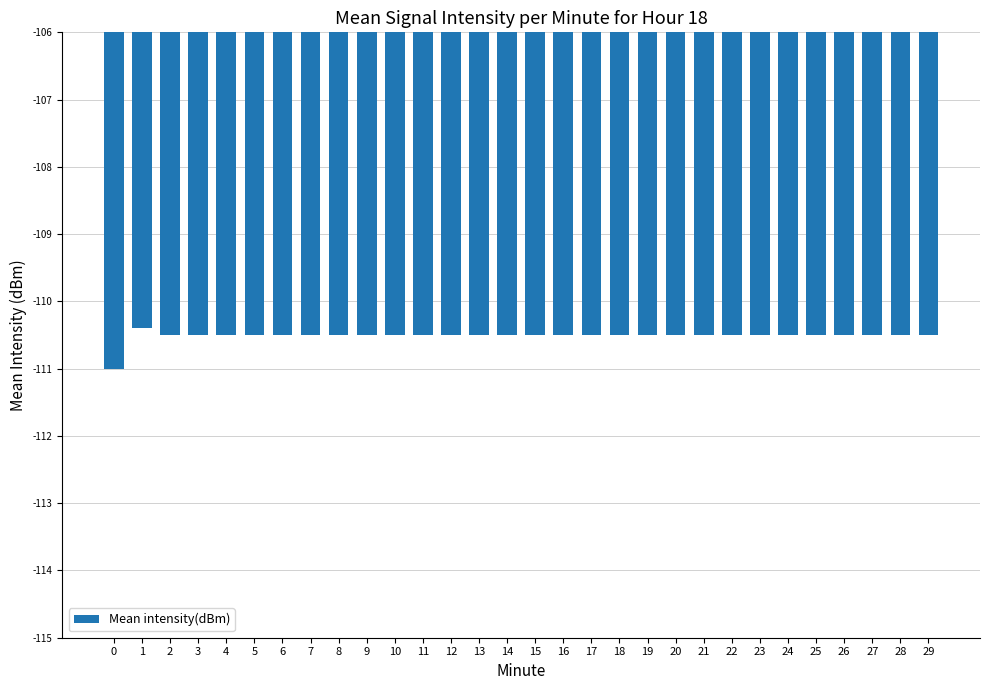

What is the value of the 17th bar from the left?

-110.5